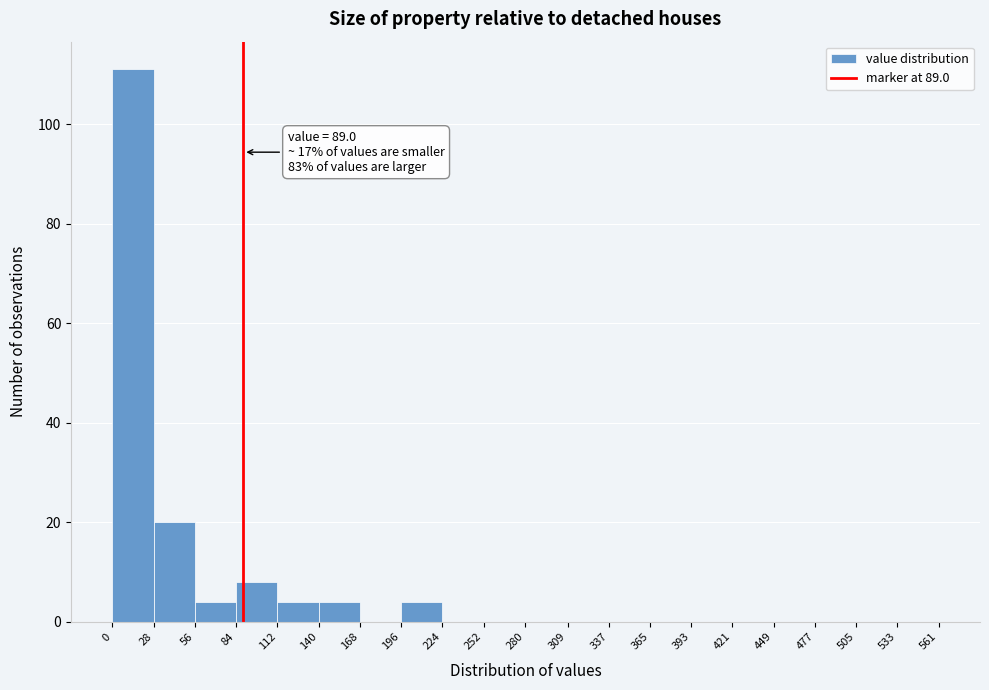

Over which range of the x-axis is the bar tallest?

0 to 28